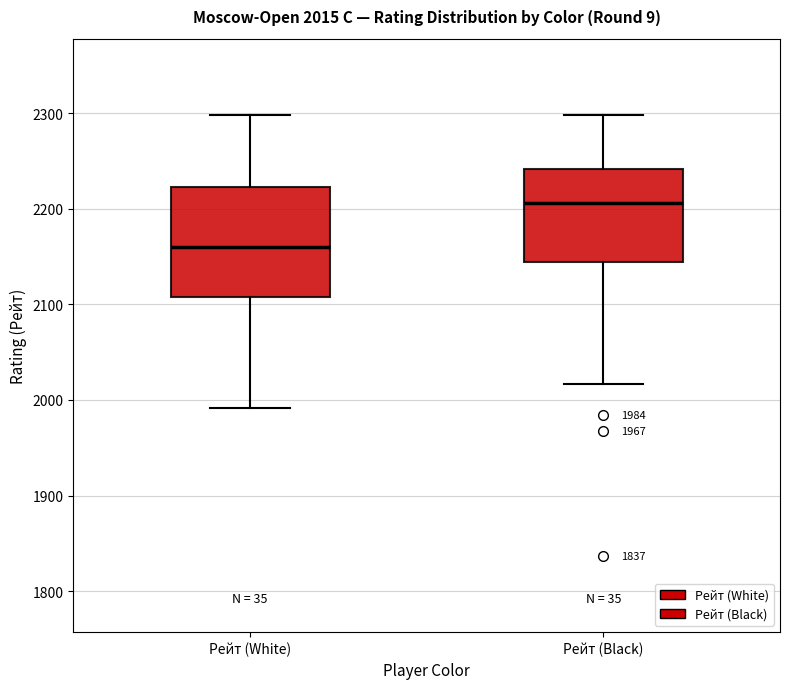

Comparing the boxes themselves (not the whiskers), which one is the tallest?

Рейт (White)